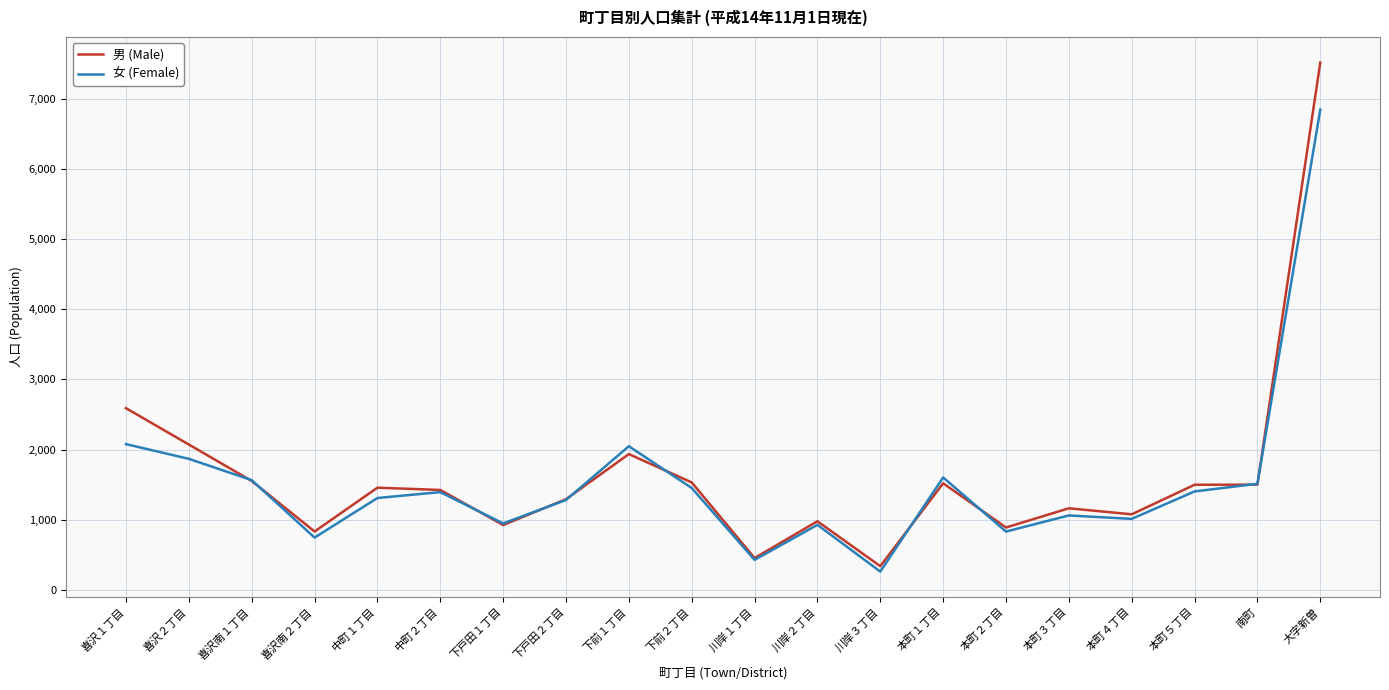

What position from the right is 本町４丁目?

4